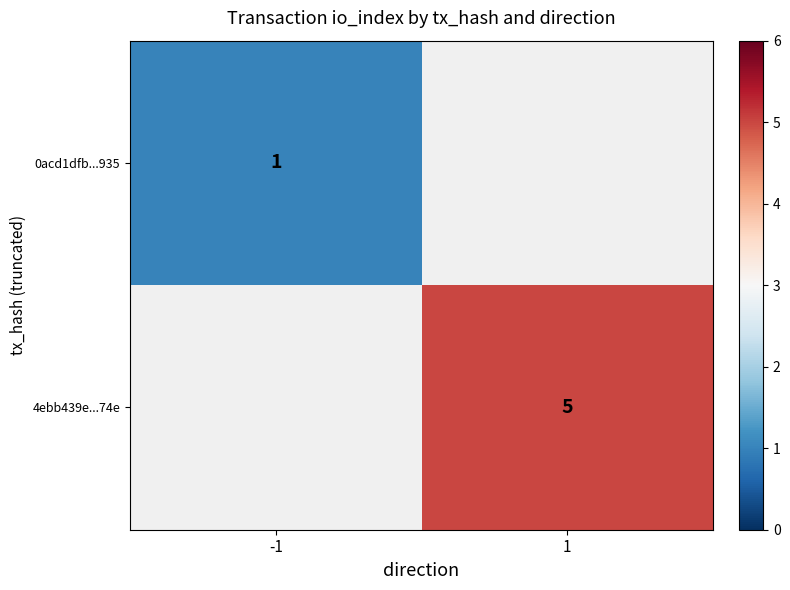

The value of 0acd1dfb...935 at -1 is 1. True or false?

True